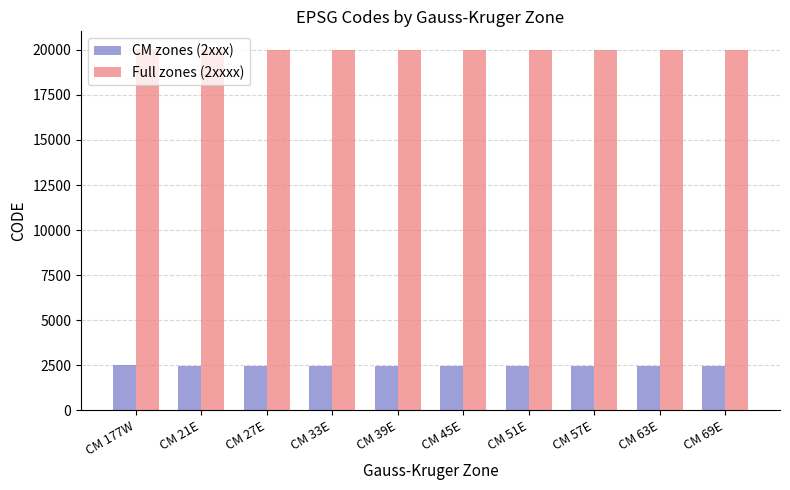

Which series has the largest total across all categories?

Full zones (2xxxx)